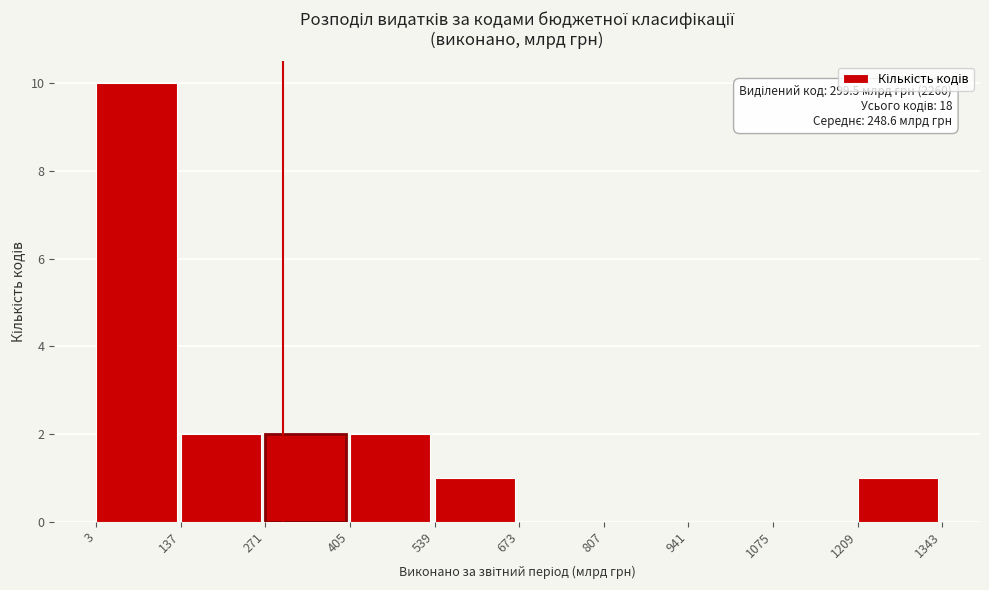

Which range on the x-axis has the tallest bar?

3 to 137